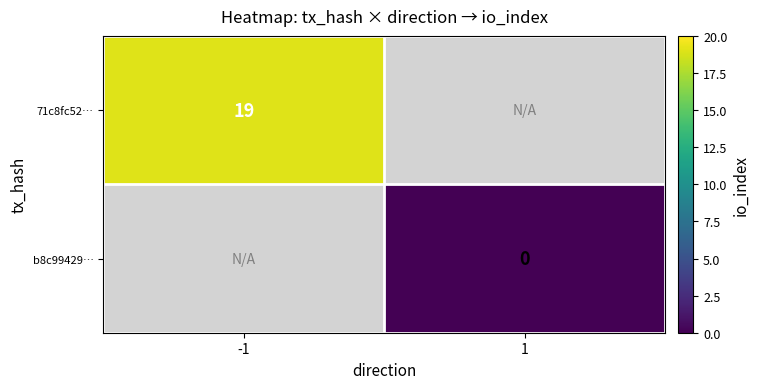

True or false: 71c8fc52… has a value of 19 at -1.

True